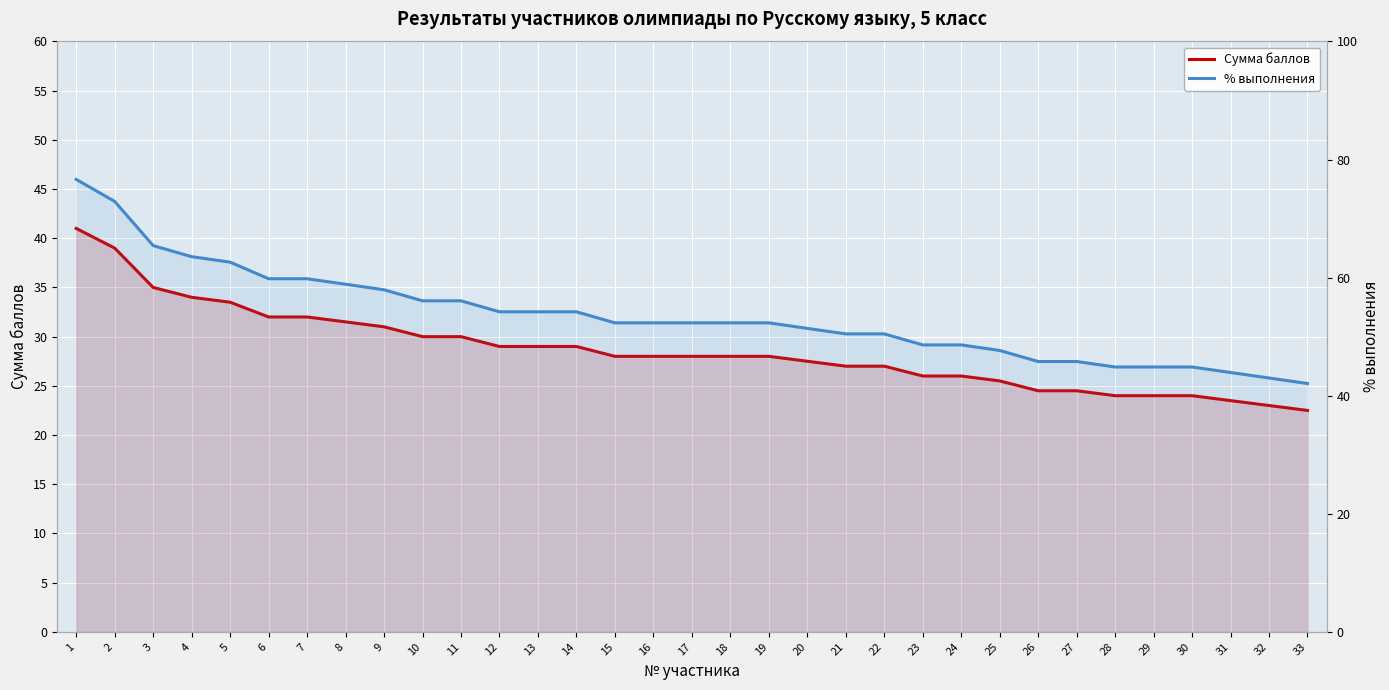

How many data points in % выполнения are less than 52?

14